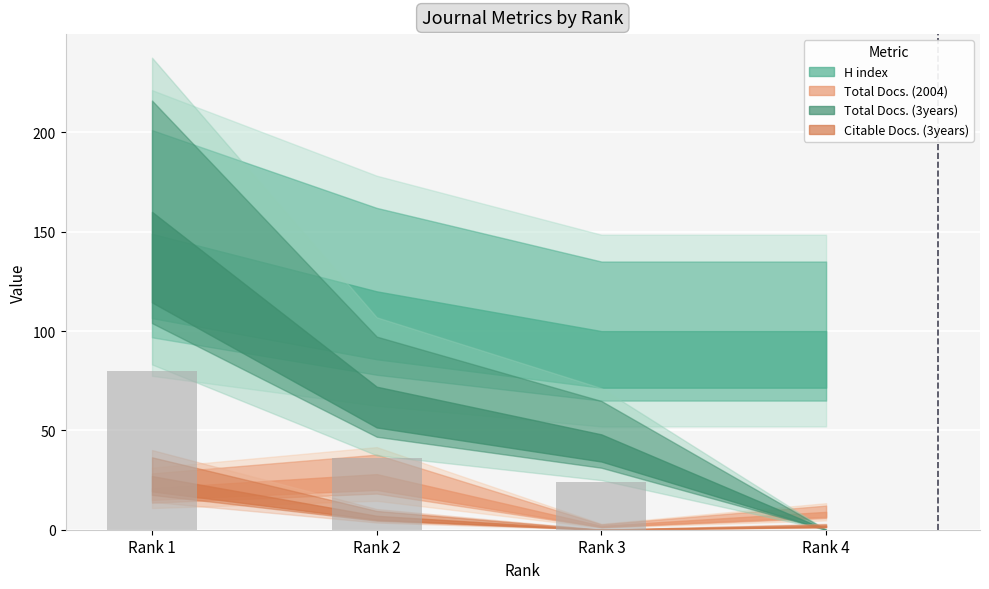

Between Rank 4 and Rank 1, which is larger?

Rank 1